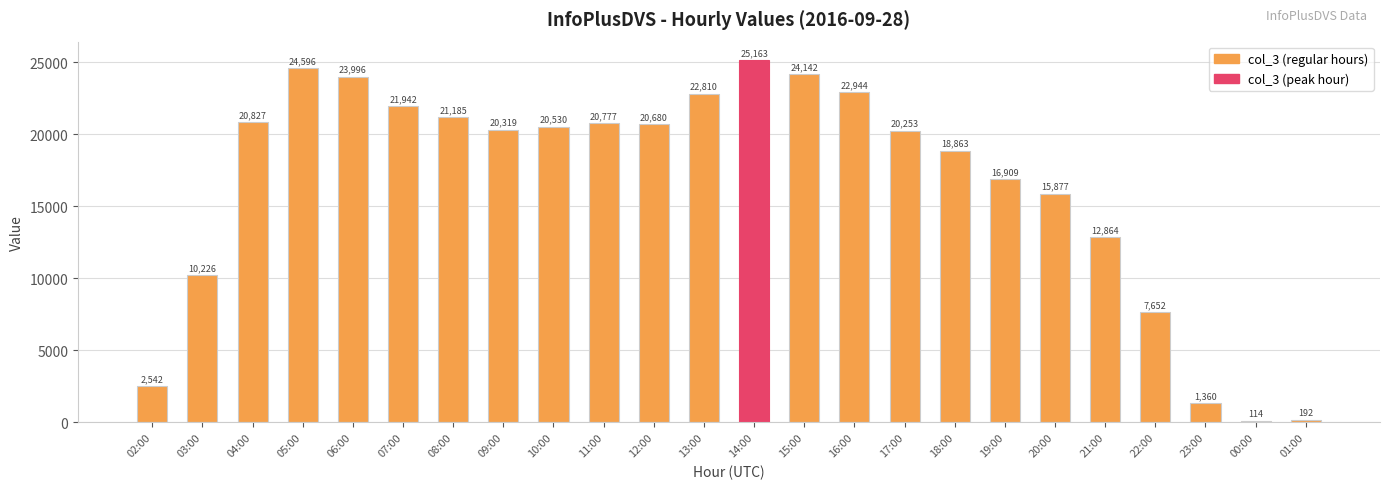

How many bars are there in total?

24